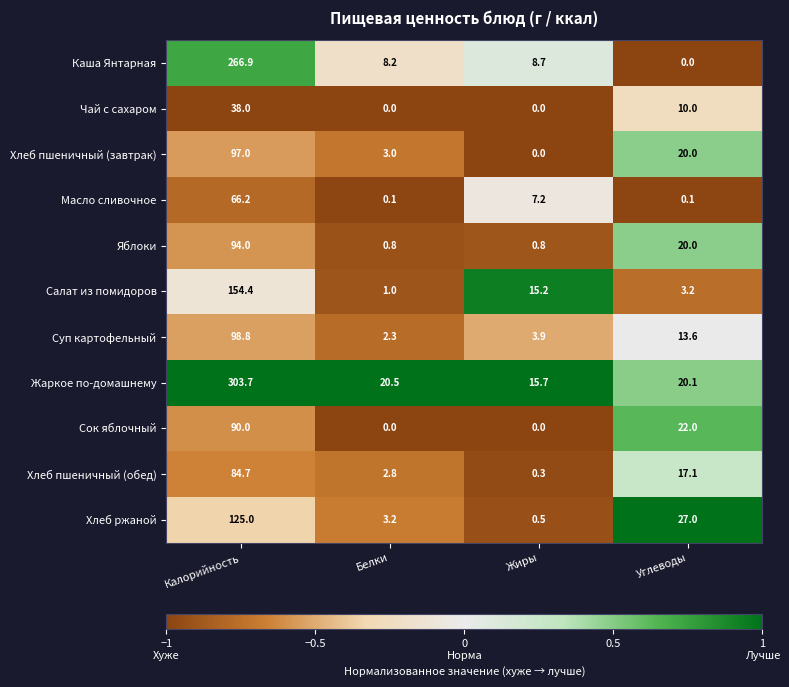

At which category is the sum across all series the highest?

Калорийность